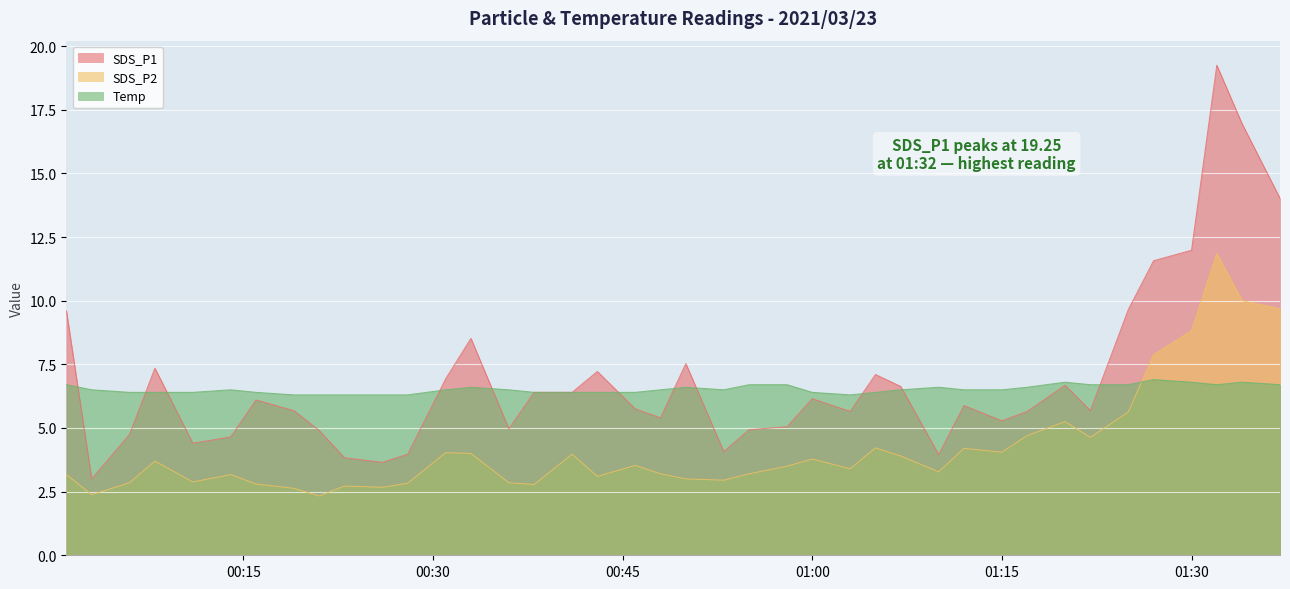

What is the average value of the SDS_P1 series?

6.9